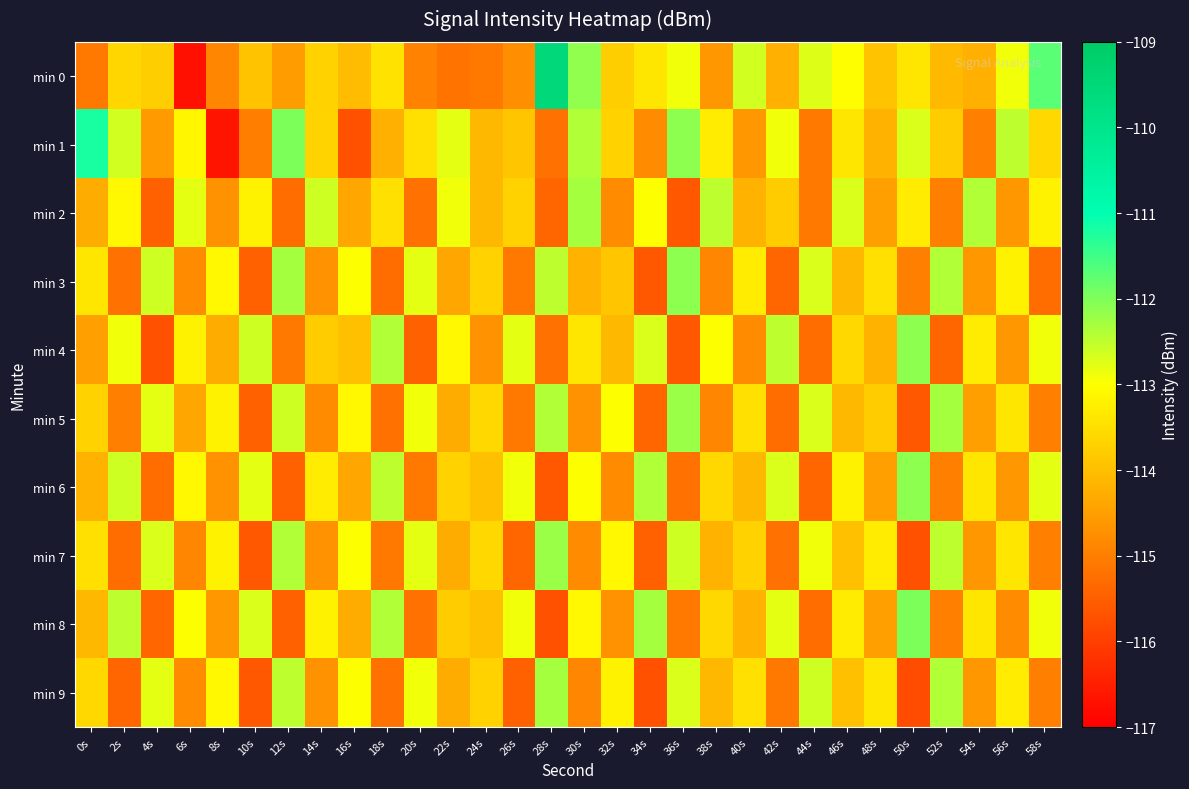

Which series has the largest range (max minus min)?

min 0